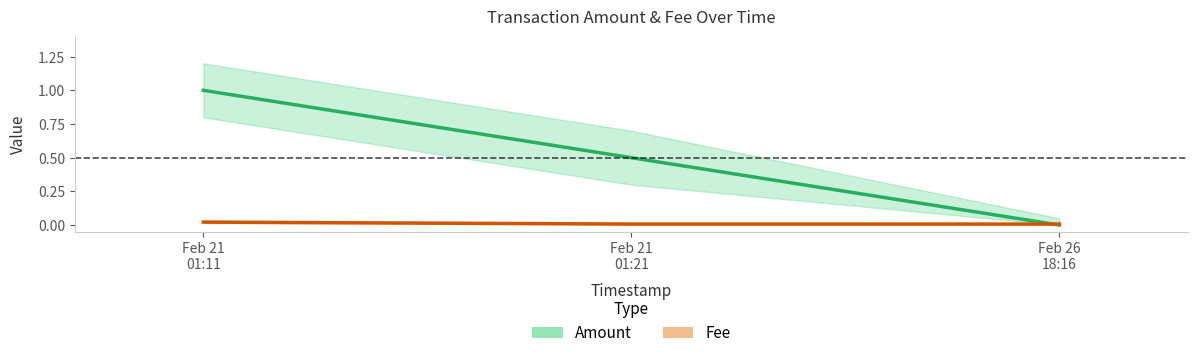

Does the chart display data point markers on the line(s)?

No